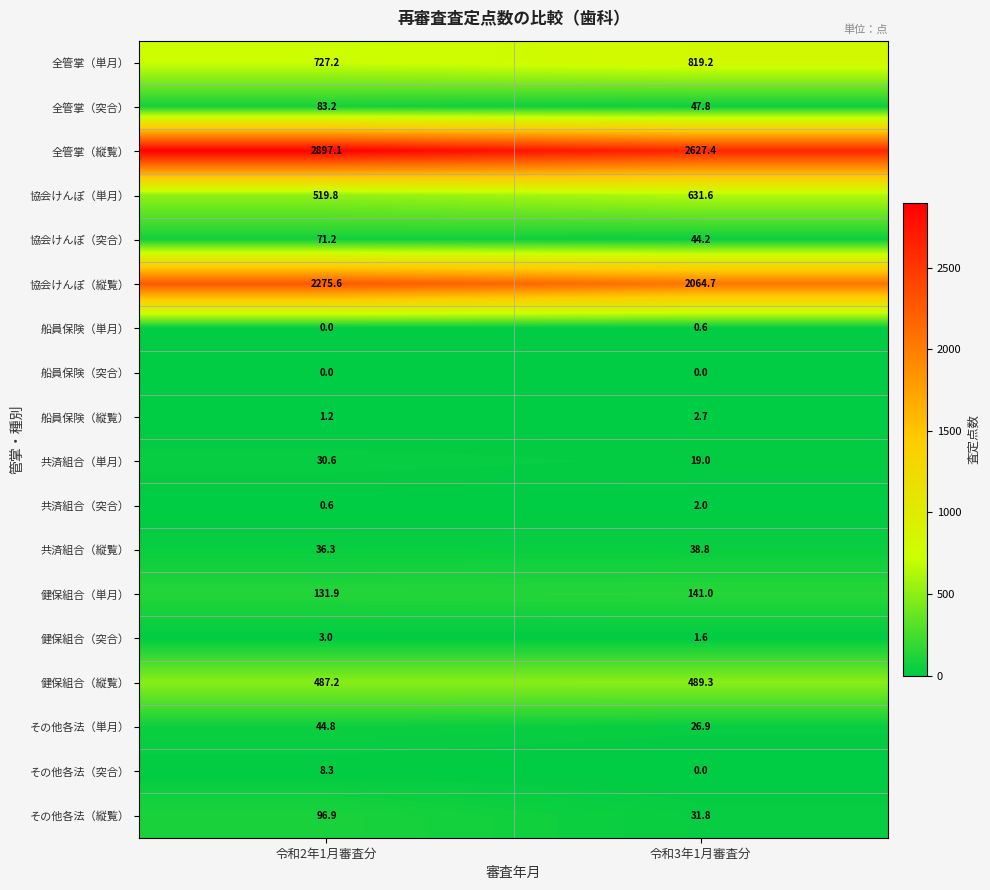

Where is 健保組合（単月） nearest to the value 136?

令和2年1月審査分